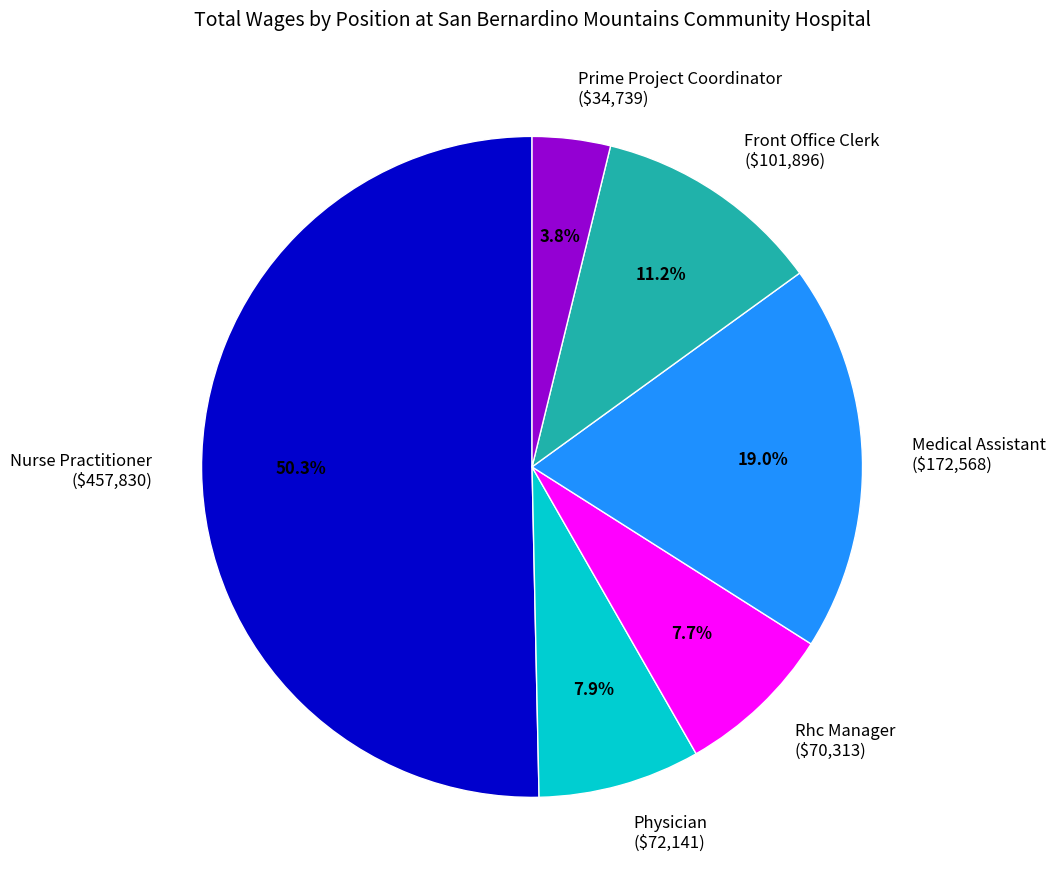

To the nearest percent, what portion does Nurse Practitioner represent?

50%